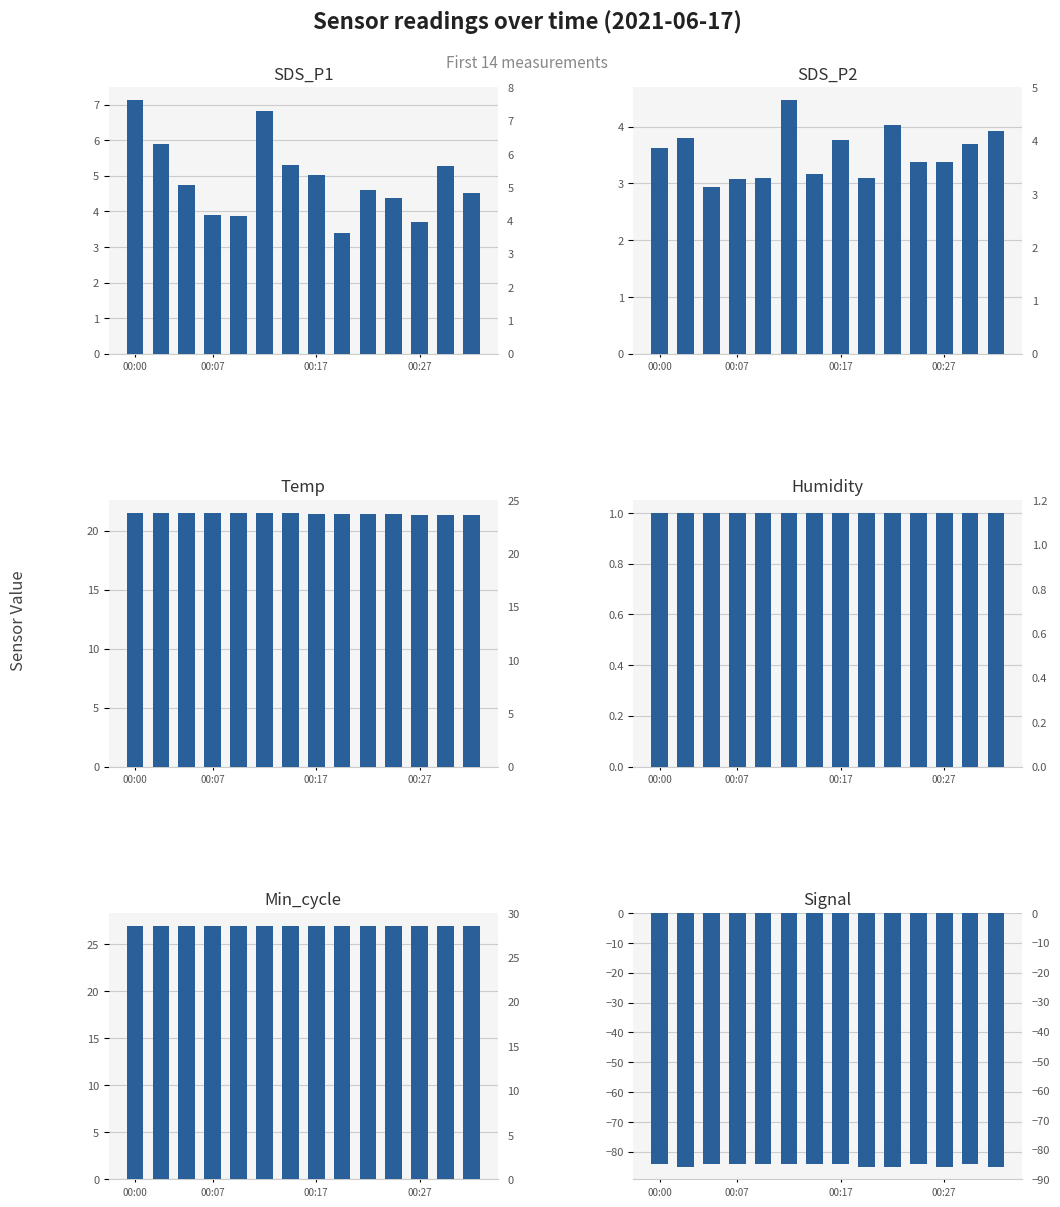

What are all the series names shown in the legend?

SDS_P1, SDS_P2, Temp, Humidity, Min_cycle, Signal